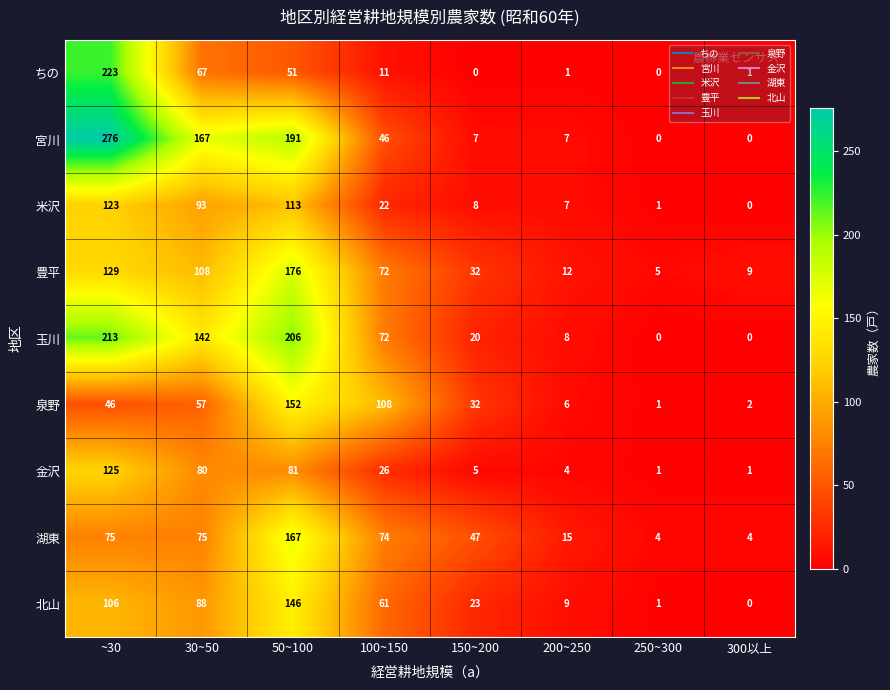

Which category has the highest value in the 泉野 series?

50~100